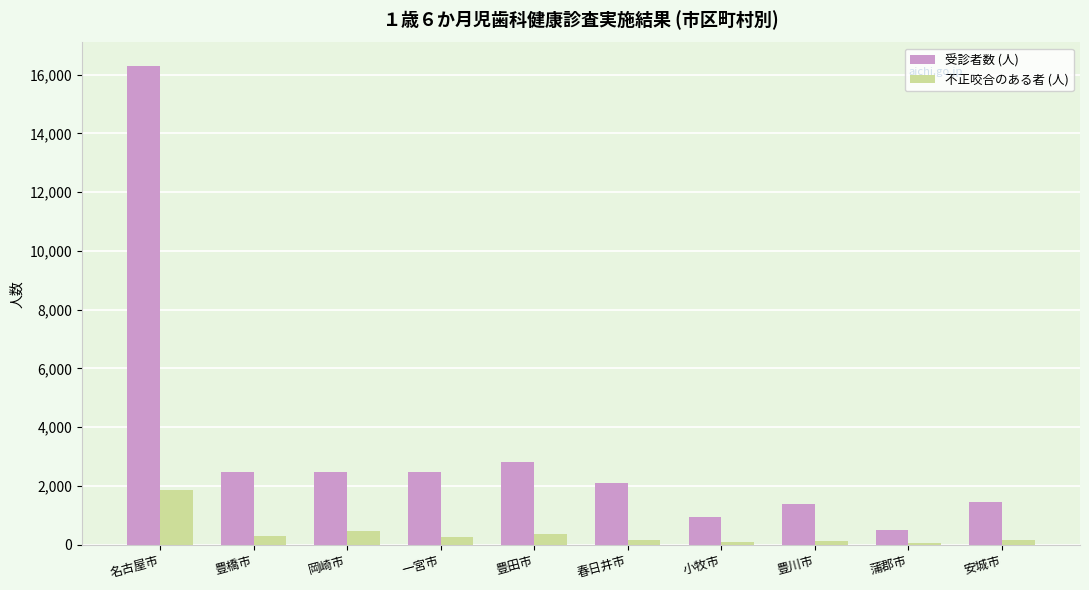

Which series has the largest range (max minus min)?

受診者数 (人)